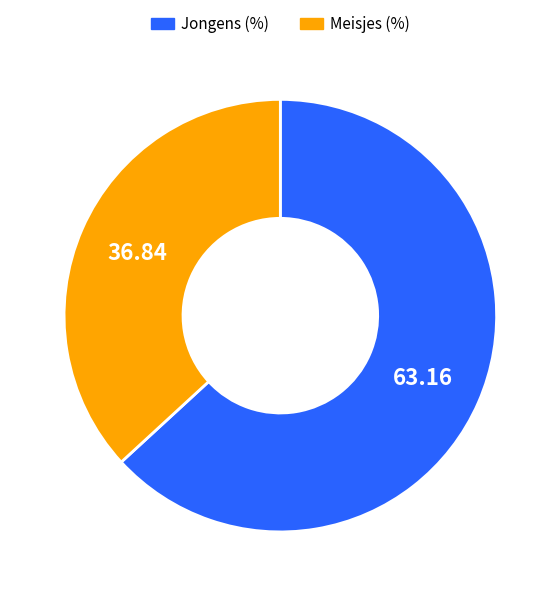

Which has a higher value, Meisjes (%) or Jongens (%)?

Jongens (%)